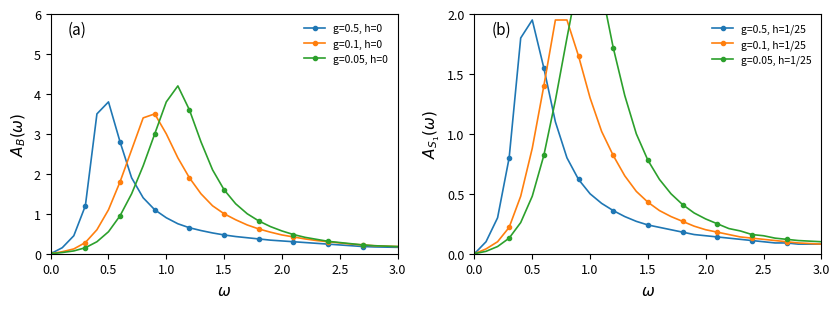

Is it true that g=0.1, h=0 equals 0.4 at 1.5?

False